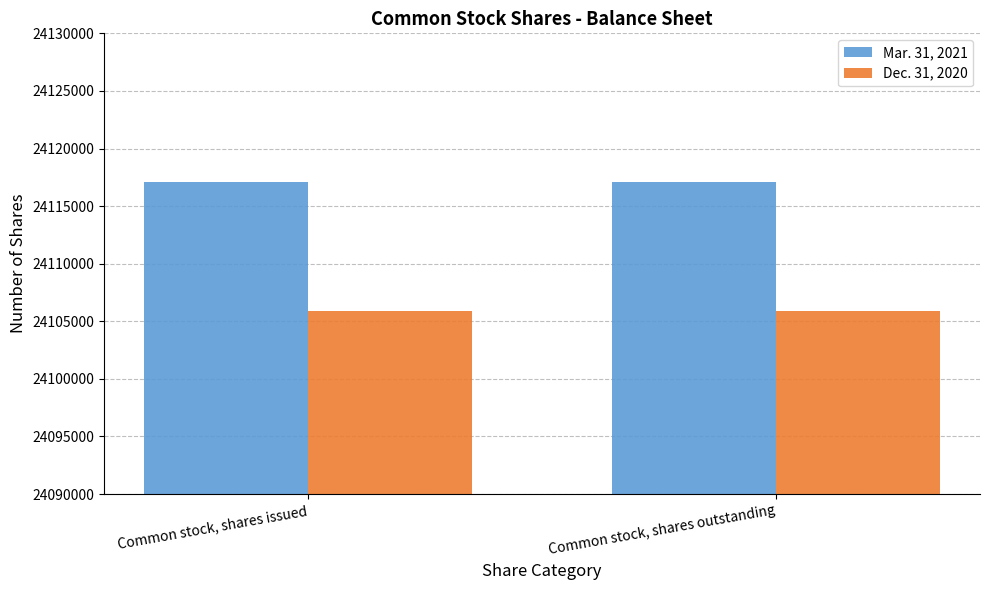

Rank the series at Common stock, shares outstanding from highest to lowest value.

Mar. 31, 2021, Dec. 31, 2020